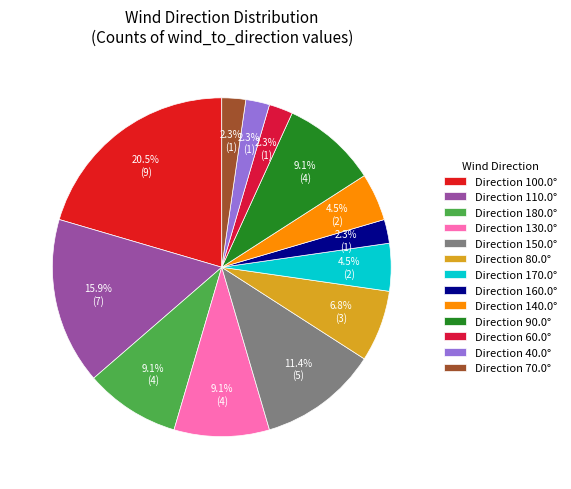

How many slices are in this pie chart?

13